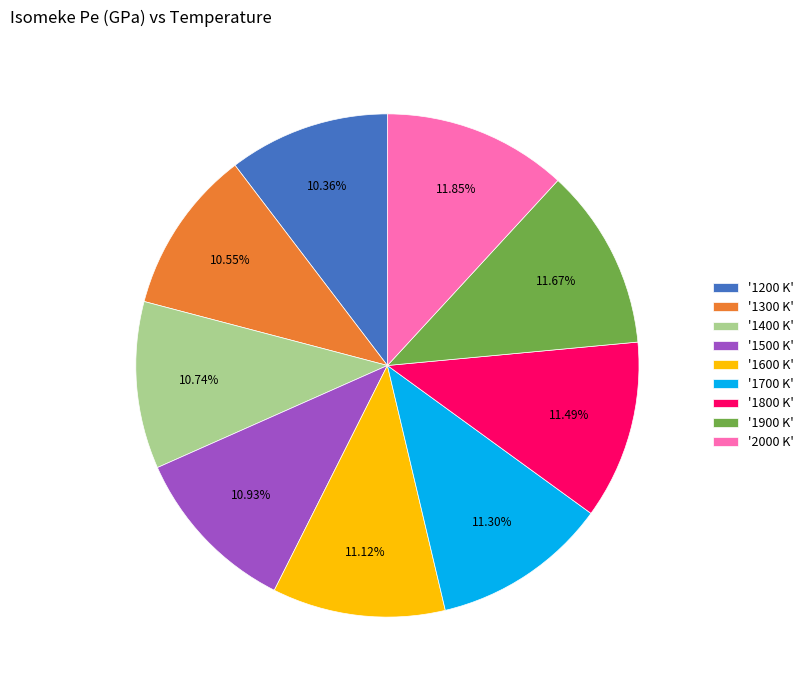

Does any single category account for the majority?

No